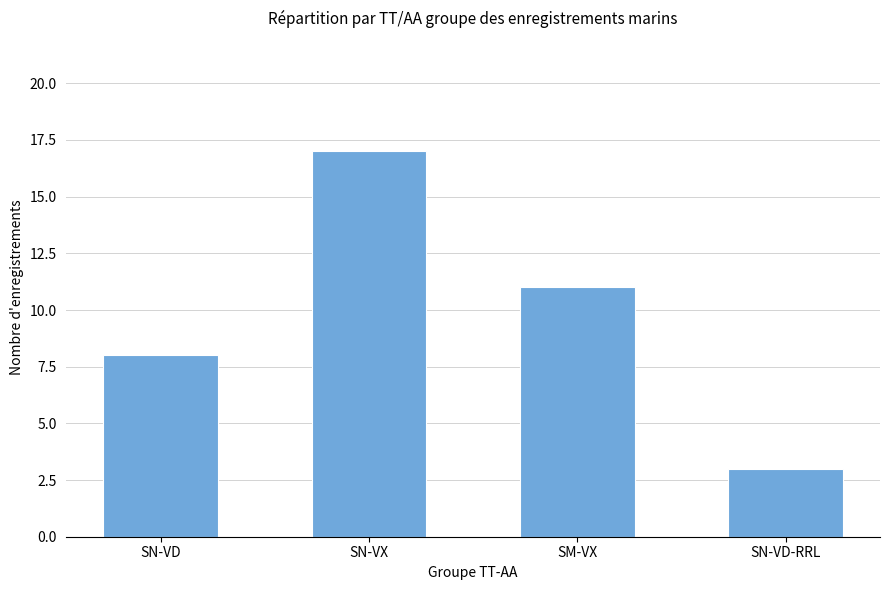

What is the sum of the values at SN-VD and SM-VX?

19